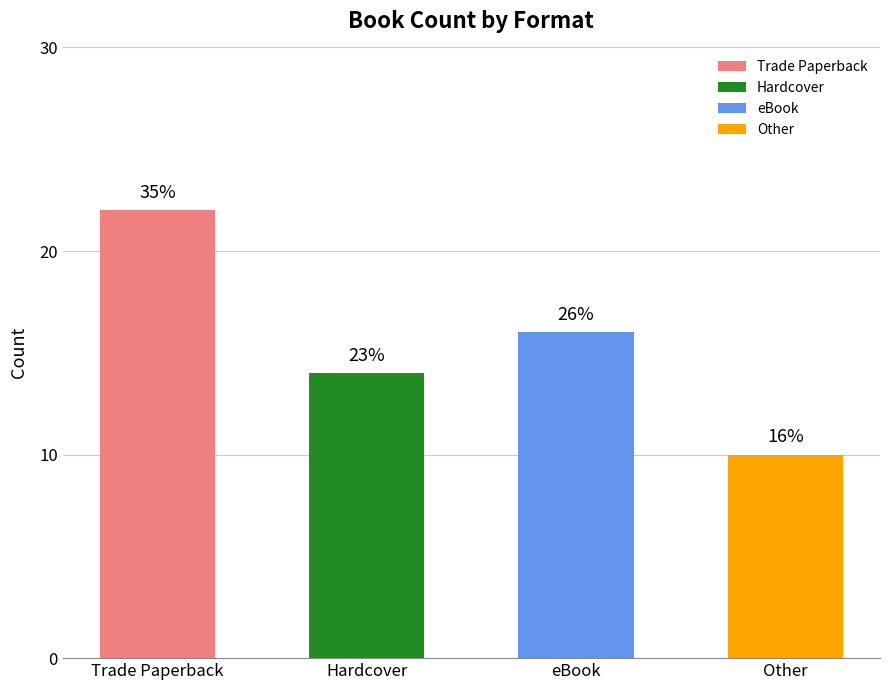

Are the bars horizontal?

No